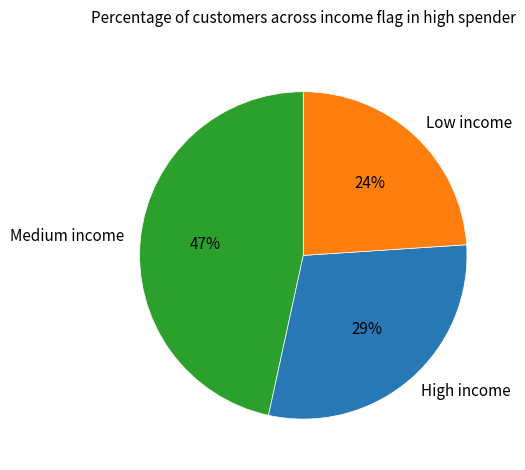

To the nearest percent, what percentage of the pie is Low income?

24%